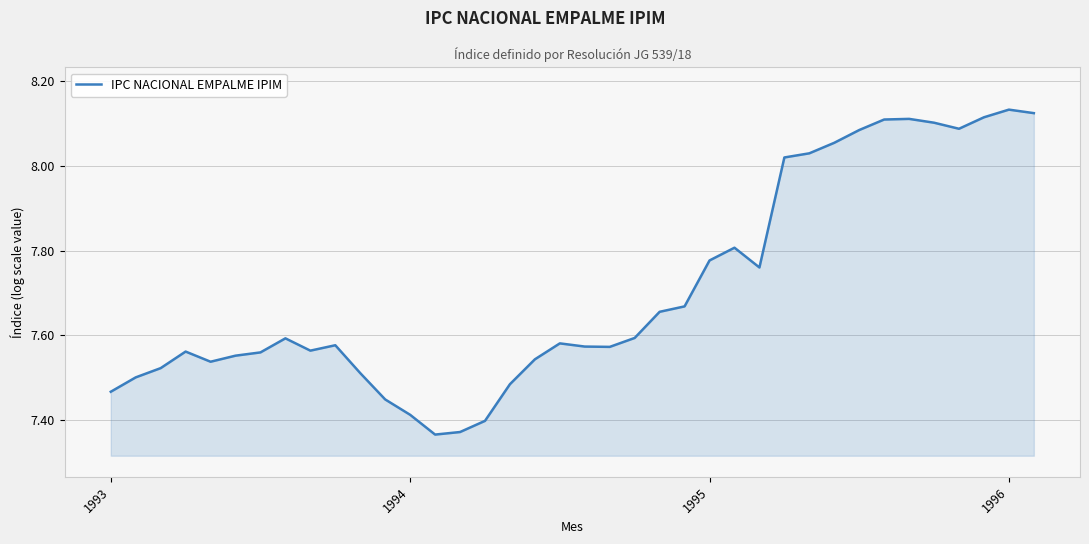

What is the difference between the maximum and minimum values?

0.8